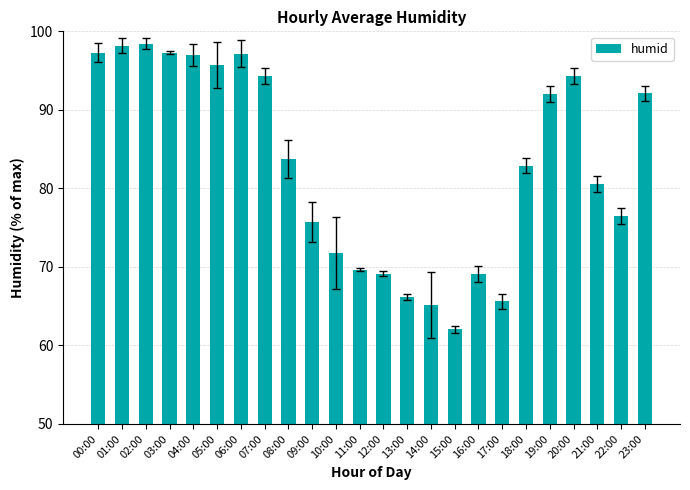

True or false: the data shows 41.4 at 21:00.

False